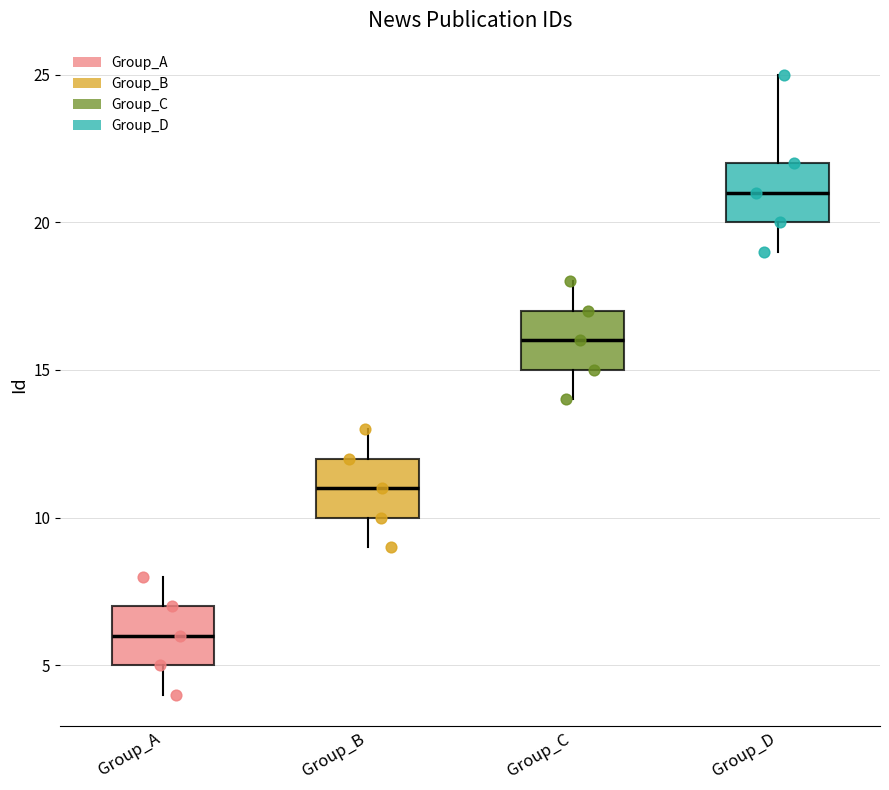

Where is the upper edge of the box for Group_C on the y-axis? The values are not printed on the chart, so give them approximately, as read against the axis.

17